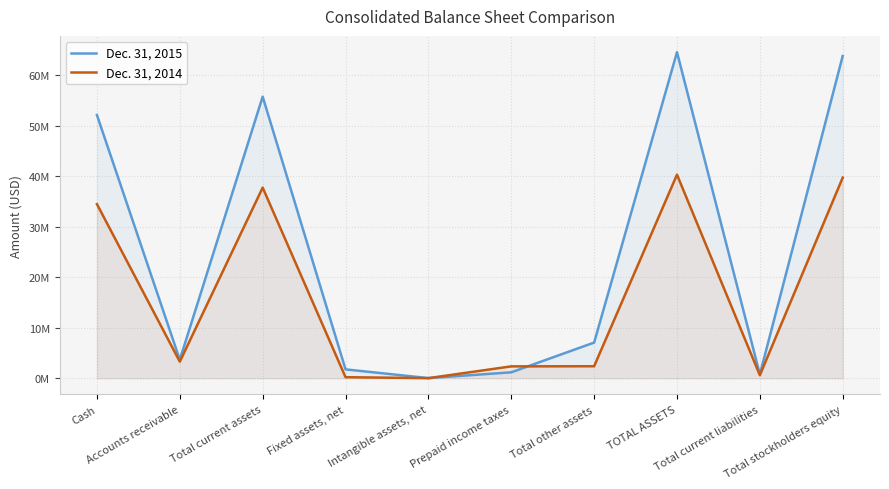

True or false: Dec. 31, 2015 and Dec. 31, 2014 intersect in this chart.

True